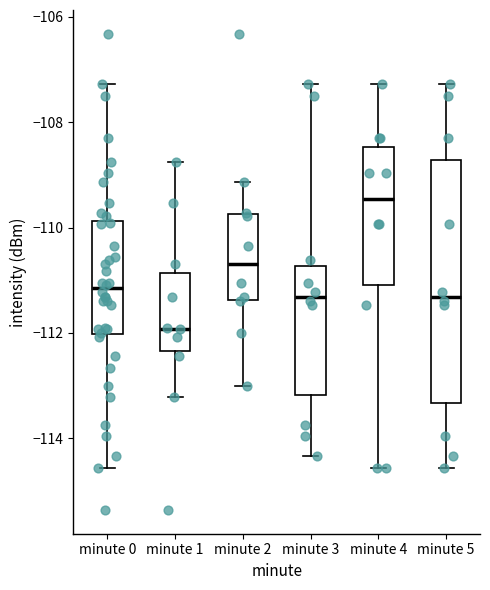

Reading left to right, transcribe this box plot: for each box, give where its median line is, the range the box spans, and where its two whiskers end, as read against the y-axis. The values are not printed on the chart, so give them approximately, as read against the axis.

minute 0: median -111.2, box -112.0 to -109.8, whiskers -114.6 to -107.2
minute 1: median -112.0, box -112.4 to -110.8, whiskers -113.2 to -108.8
minute 2: median -110.6, box -111.4 to -109.8, whiskers -113.0 to -109.2
minute 3: median -111.4, box -113.2 to -110.8, whiskers -114.4 to -107.2
minute 4: median -109.4, box -111.0 to -108.4, whiskers -114.6 to -107.2
minute 5: median -111.4, box -113.4 to -108.8, whiskers -114.6 to -107.2